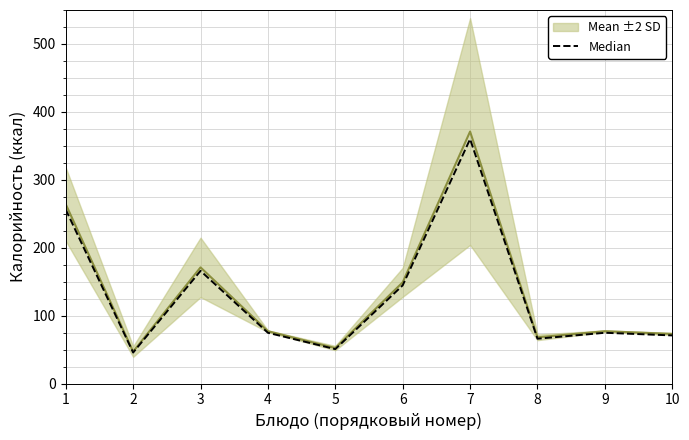

True or false: Median has a value of 359.9 at 7.

True